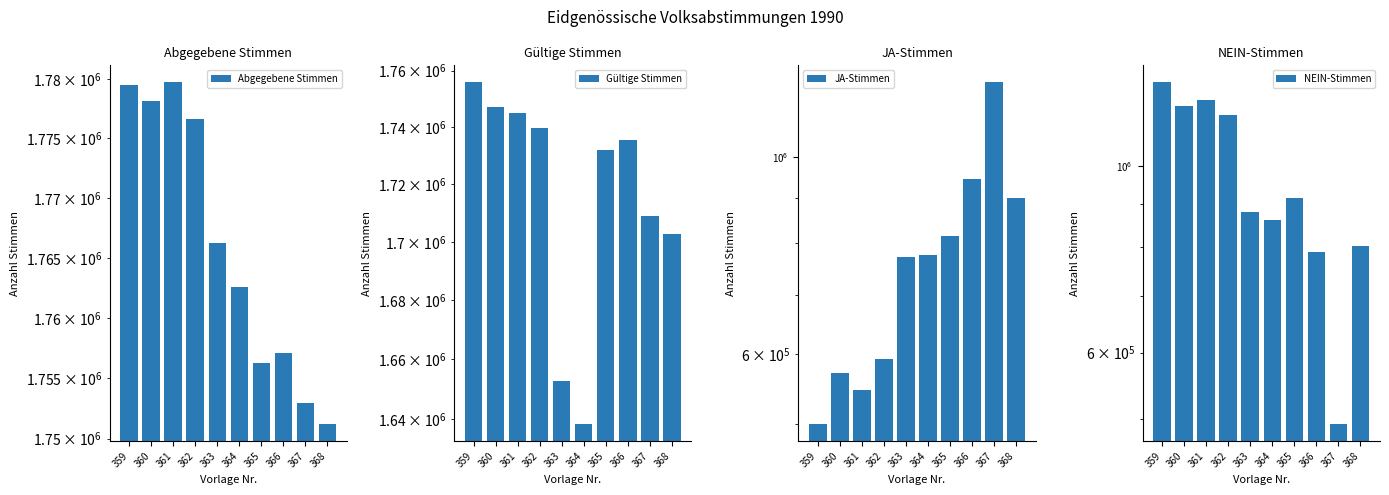

What is the average value of the Abgegebene Stimmen series?

1766040